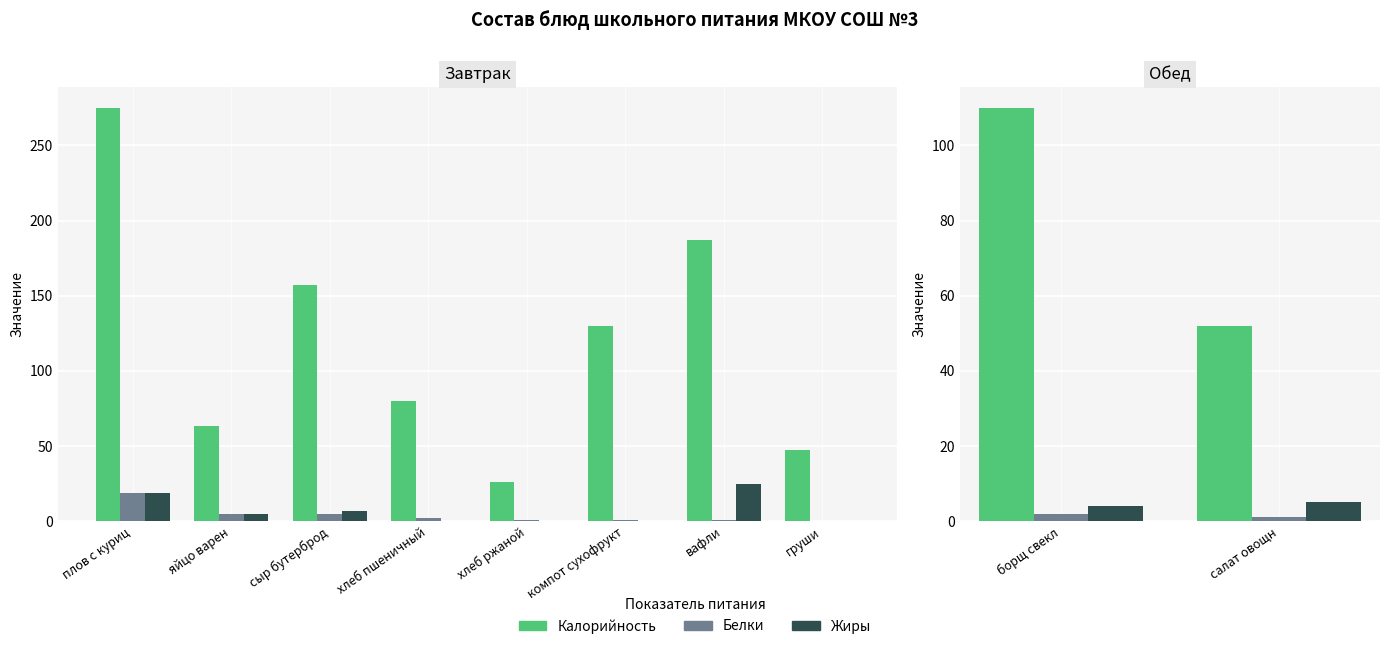

What is the value of the Белки bar at the 2nd from the left?

1